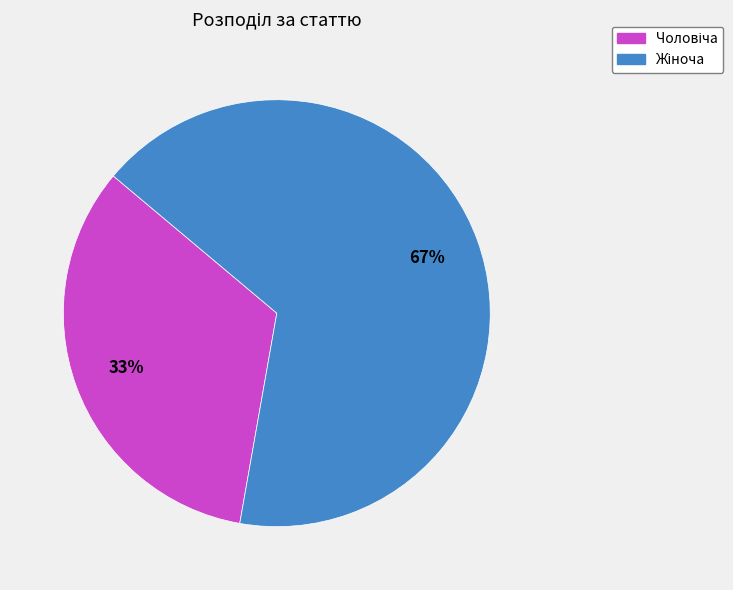

To the nearest percent, what is the average slice percentage?

50%